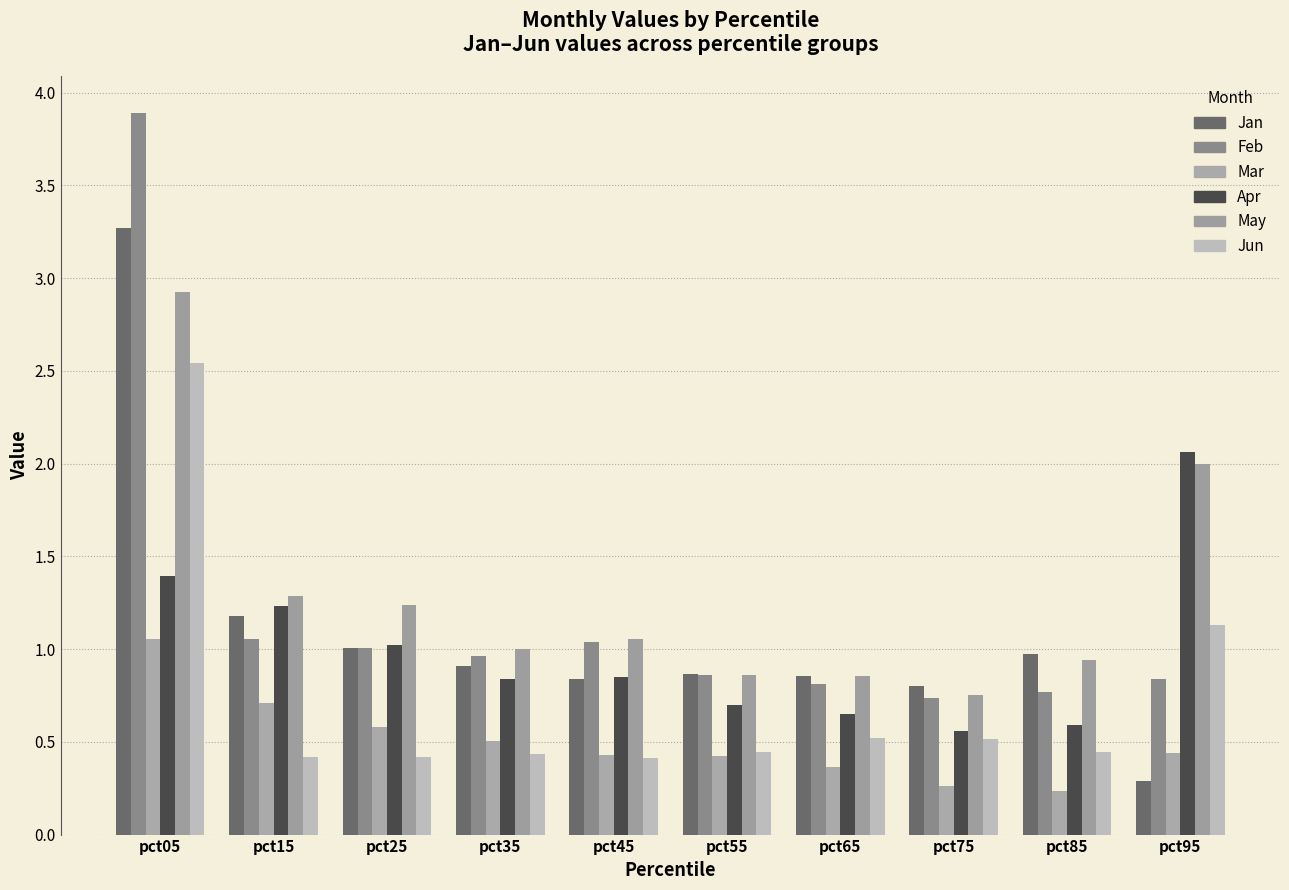

What is the sum of all Feb values?

12.0